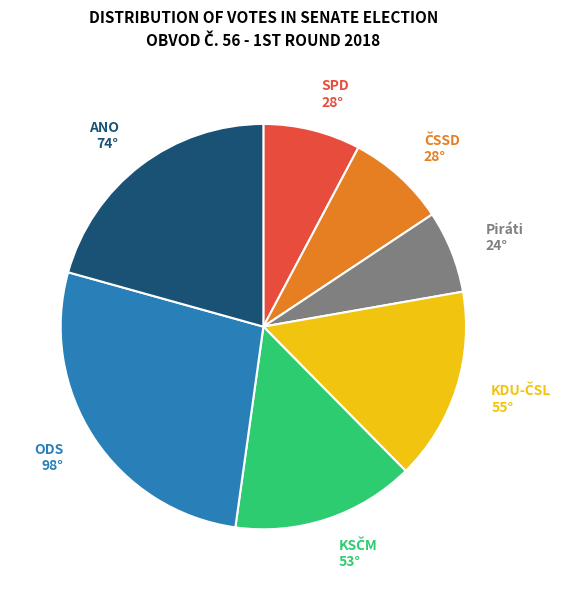

Is there any slice that represents more than half of the pie?

No